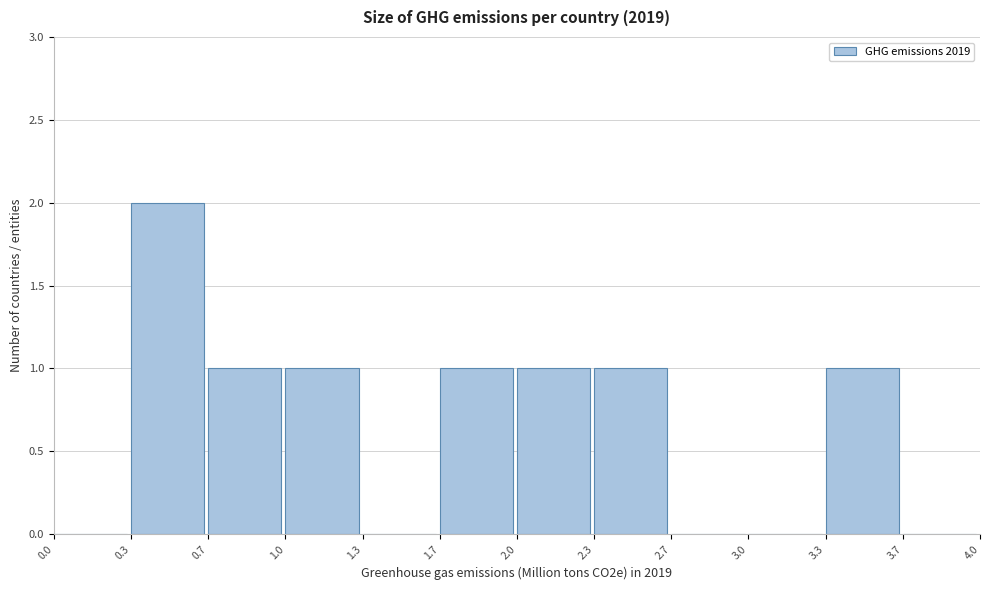

How tall is the bar that spans 1.0 to 1.3 on the x-axis? The values are not printed on the chart, so give them approximately, as read against the axis.

1